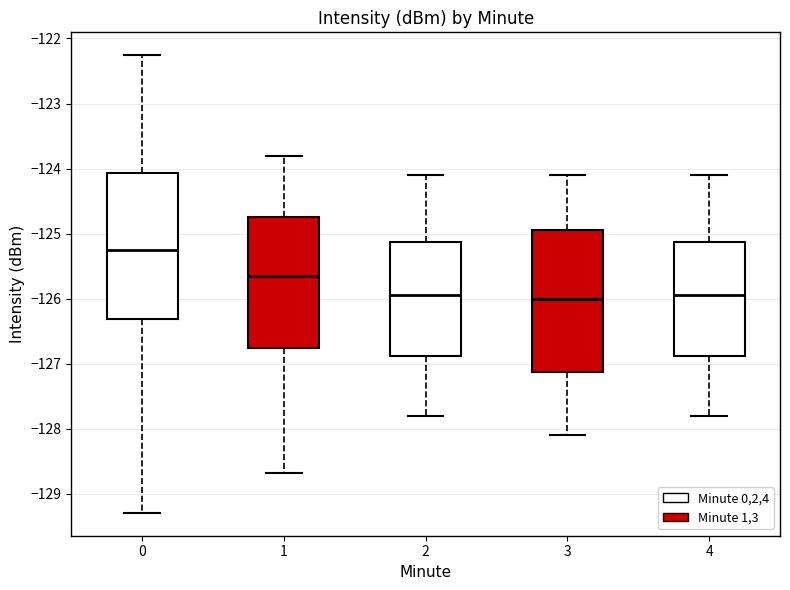

Where is the upper edge of the box at x = 2 on the y-axis? The values are not printed on the chart, so give them approximately, as read against the axis.

-125.1